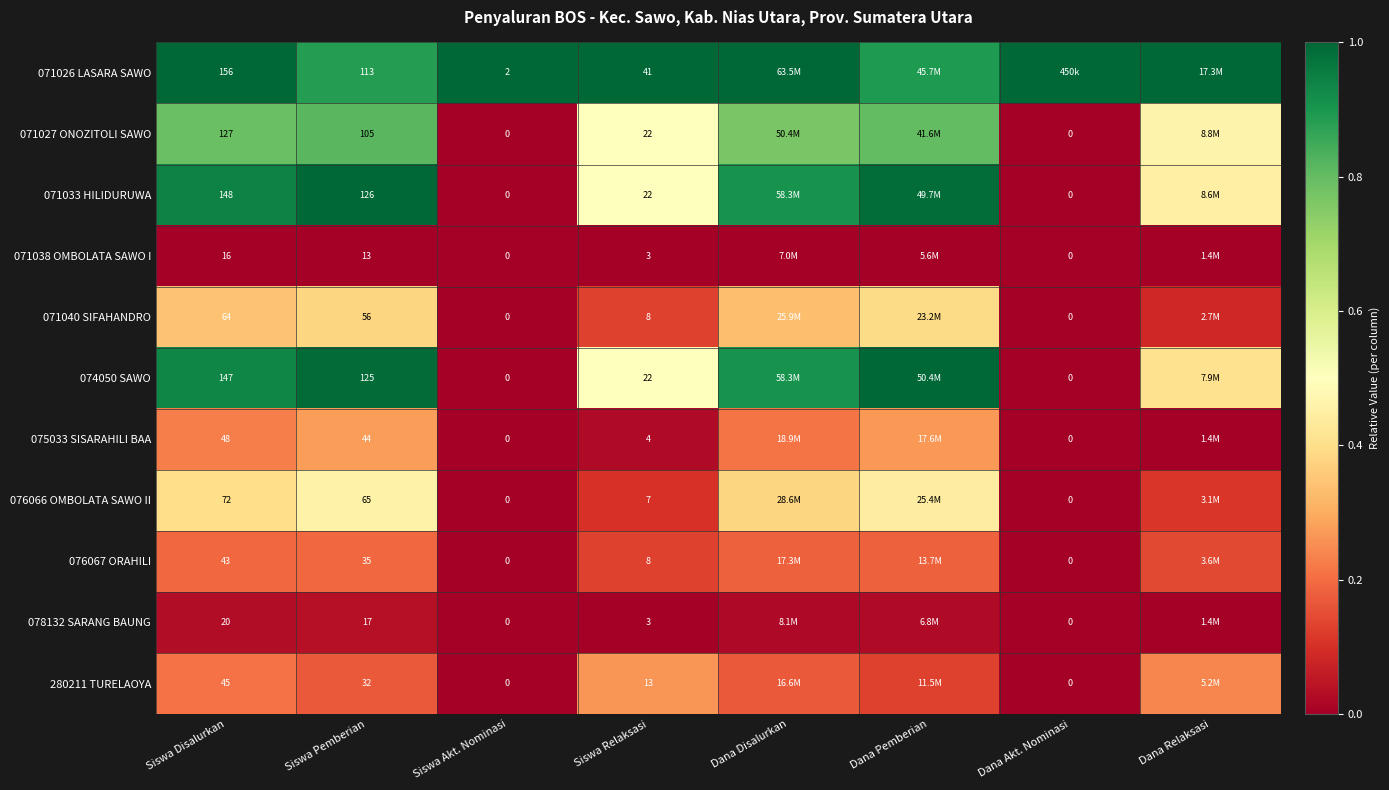

Is the value of 071038 OMBOLATA SAWO I at Siswa Disalurkan greater than the value of 078132 SARANG BAUNG at Siswa Pemberian?

No